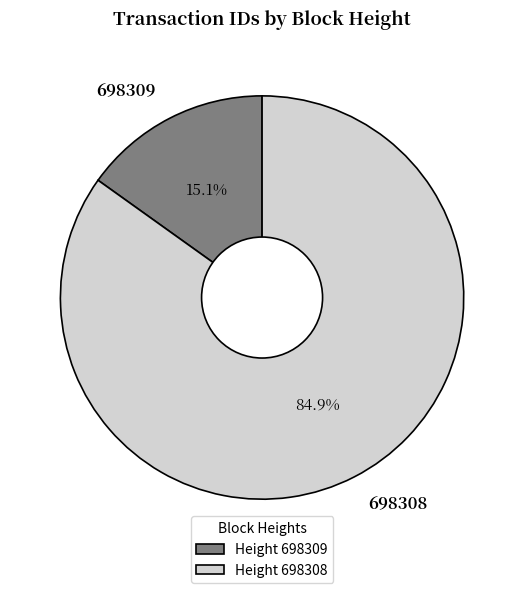

Which category has the biggest portion of the pie?

698308